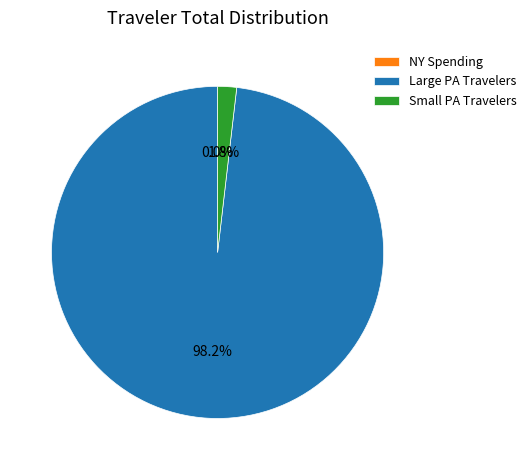

Is Large PA Travelers the majority of the pie?

Yes